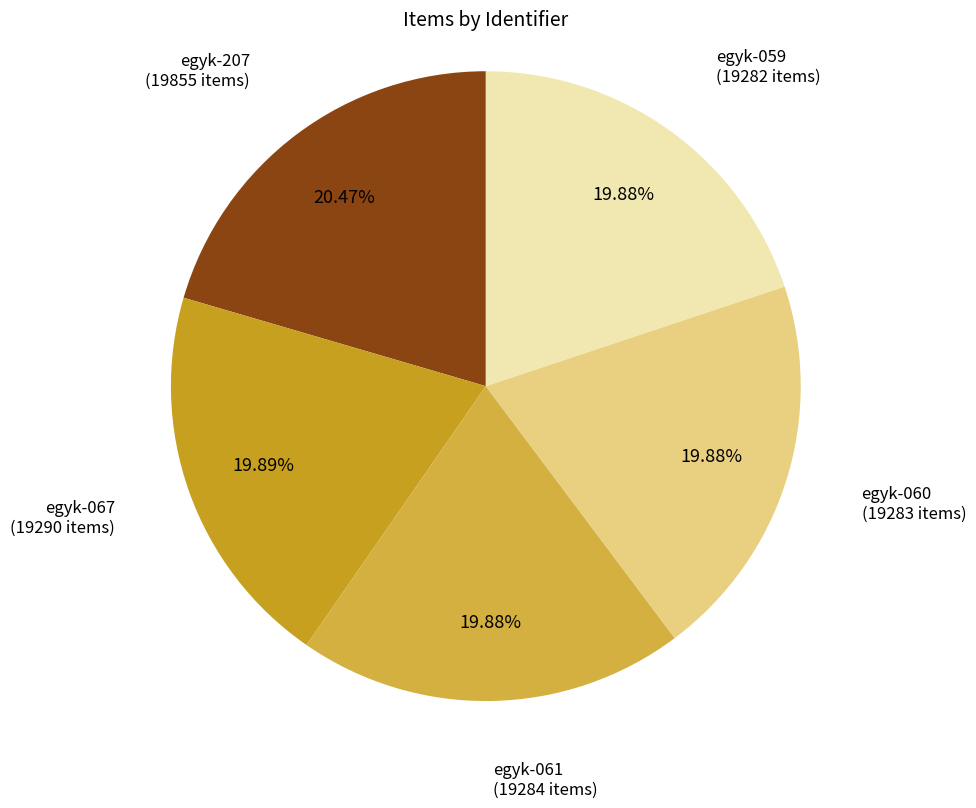

True or false: egyk-067 accounts for 14% of the total.

False